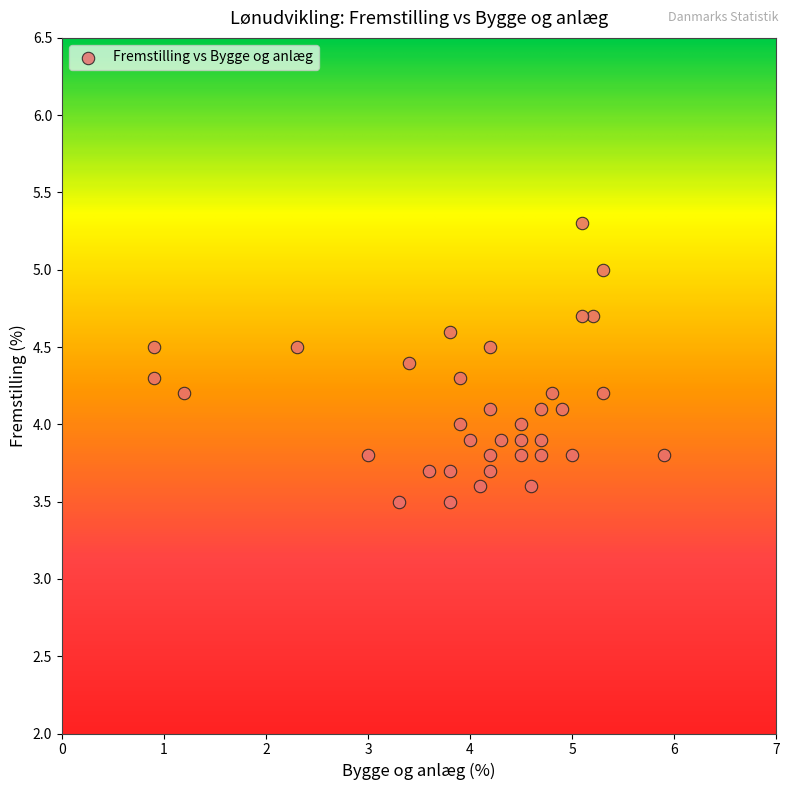

What is the range of X values (max minus min)?

5.0